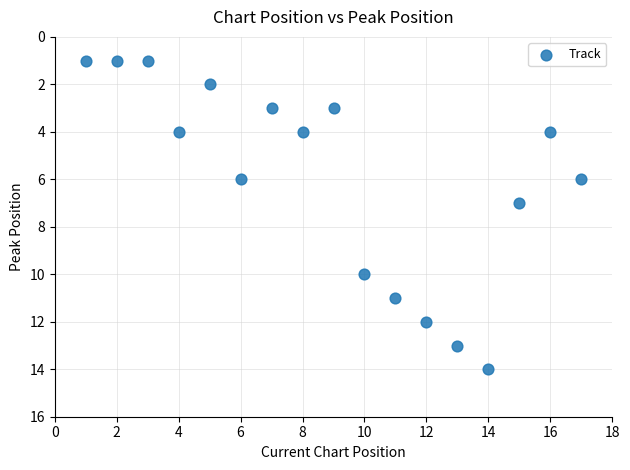

What is the range of Y values (max minus min)?

13